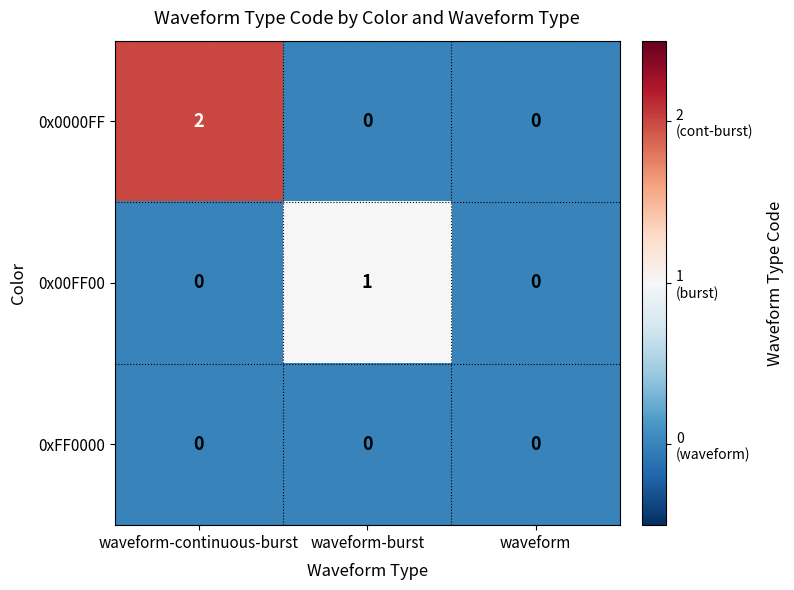

Which series has the largest total across all categories?

0x0000FF